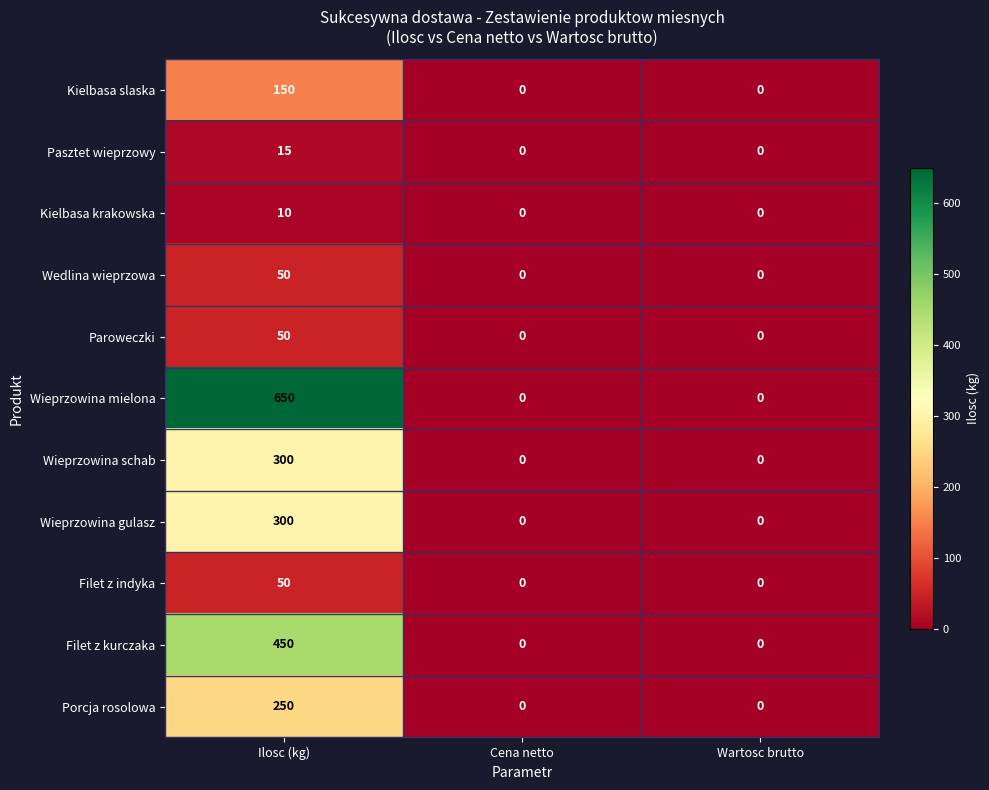

What is the sum of the Pasztet wieprzowy values at Ilosc (kg) and Cena netto?

15